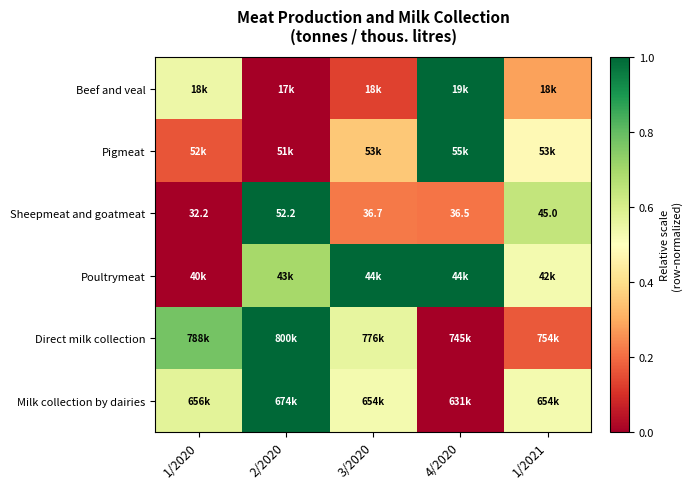

True or false: Poultrymeat has a value of 1.0 at 4/2020.

True